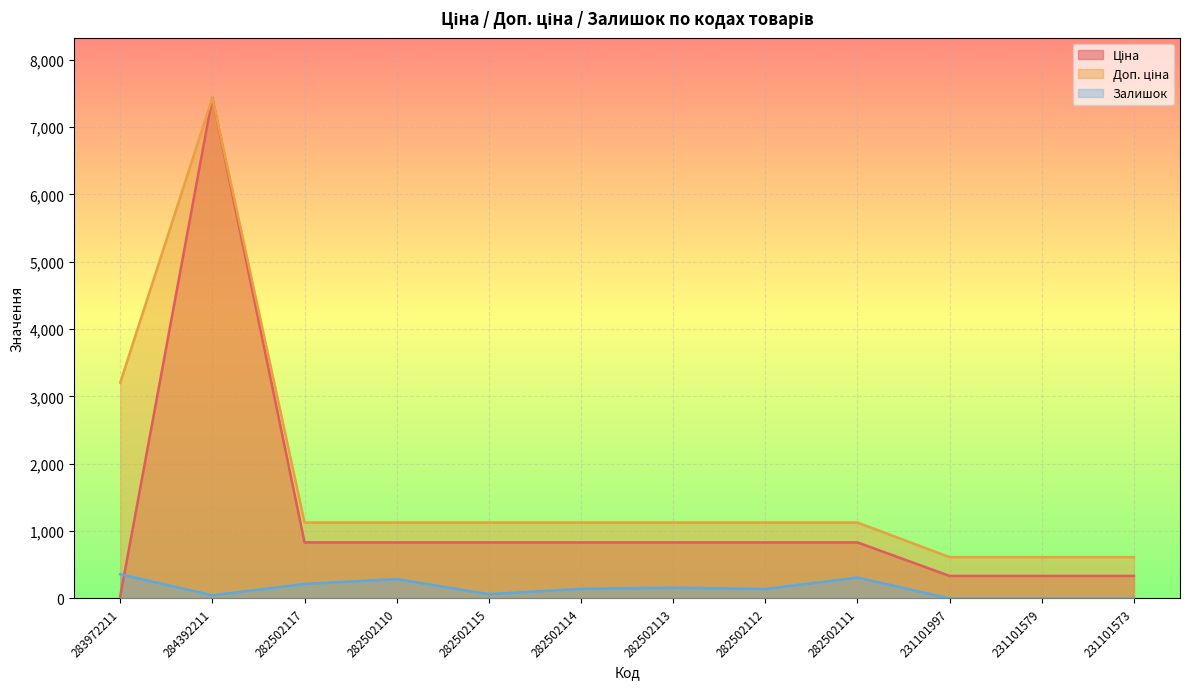

Reading left to right, list all the values displayed in this chart.

Ціна: 32.0	7436.2	832.4	832.4	832.4	832.4	832.4	832.4	832.4	334.4	334.4	334.4
Доп. ціна: 3205.0	7436.2	1128.0	1128.0	1128.0	1128.0	1128.0	1128.0	1128.0	613.0	613.0	613.0
Залишок: 360.0	46.0	215.0	288.0	63.0	143.0	159.0	140.0	310.0	0.0	0.0	0.0